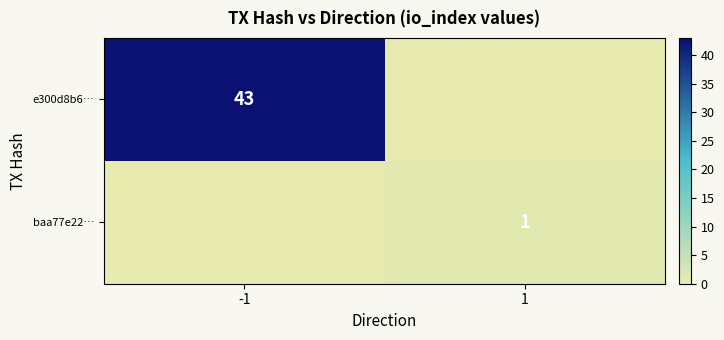

Is the value of baa77e22… at 1 greater than the value of e300d8b6… at -1?

No